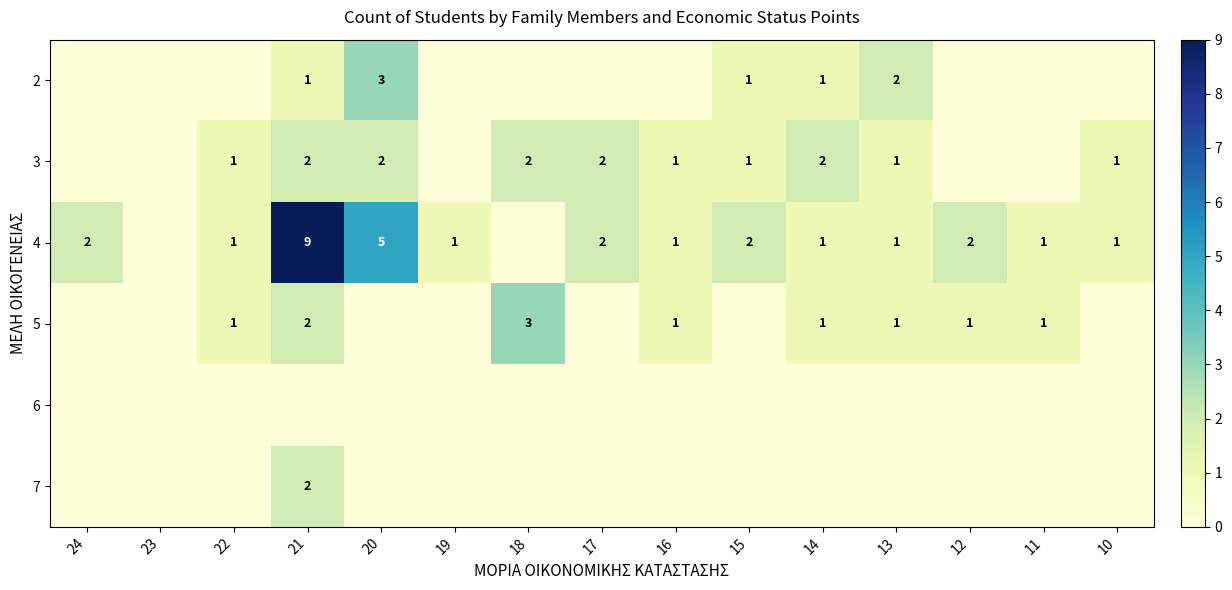

How many series are shown in this chart?

6